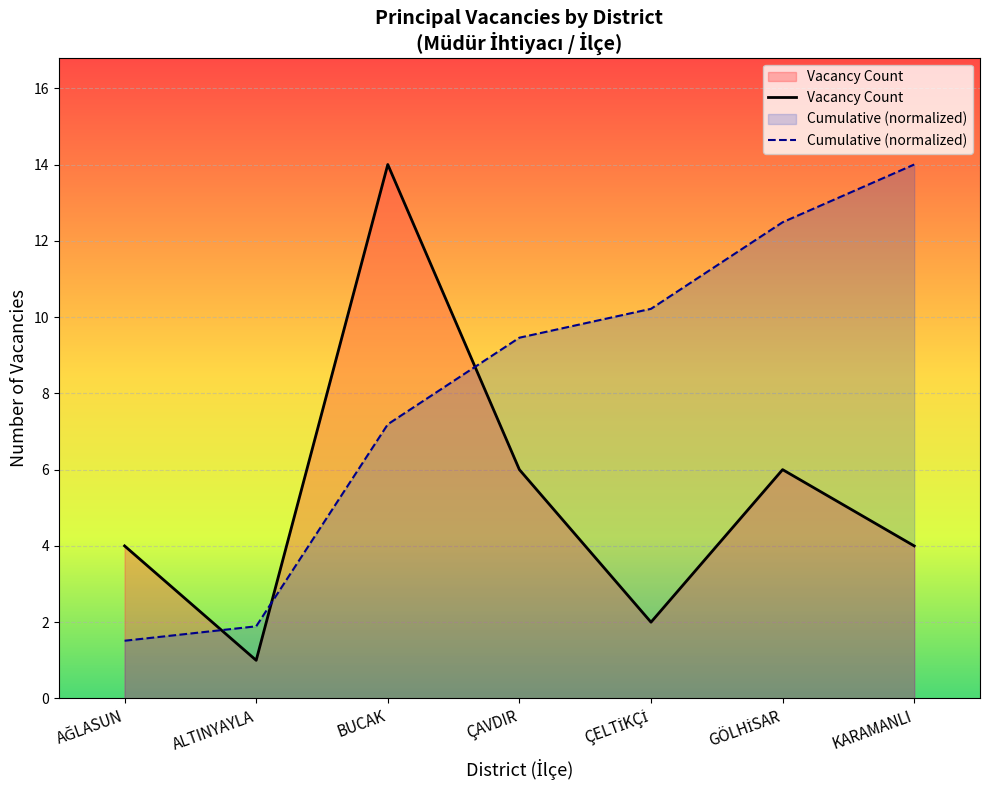

Rank the series at GÖLHİSAR from lowest to highest value.

Vacancy Count, Cumulative (normalized)